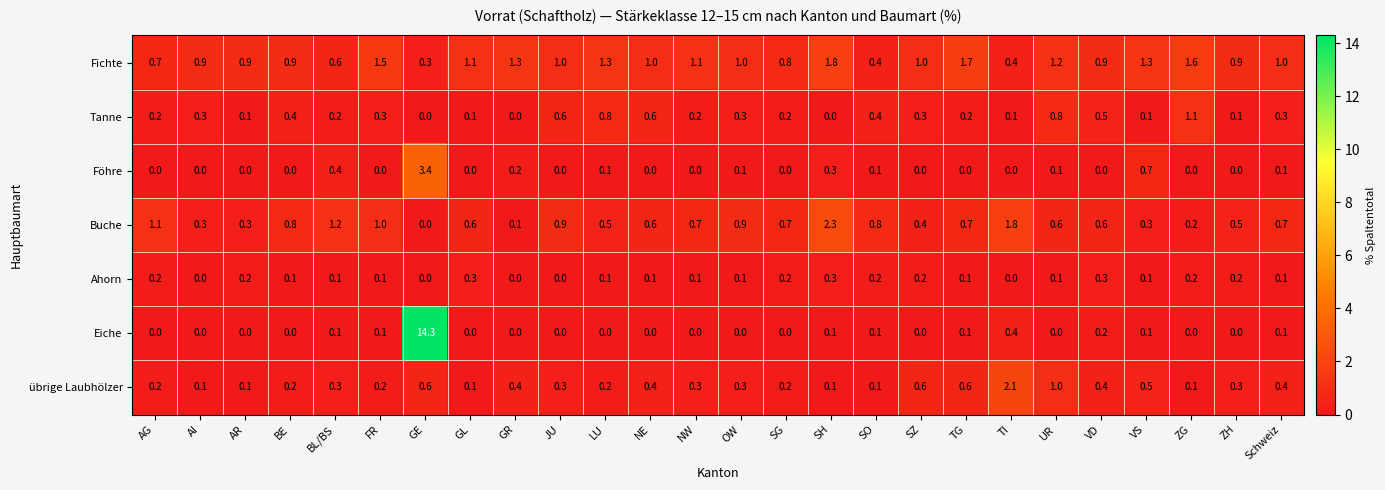

At how many categories does at least one series exceed 13?

1